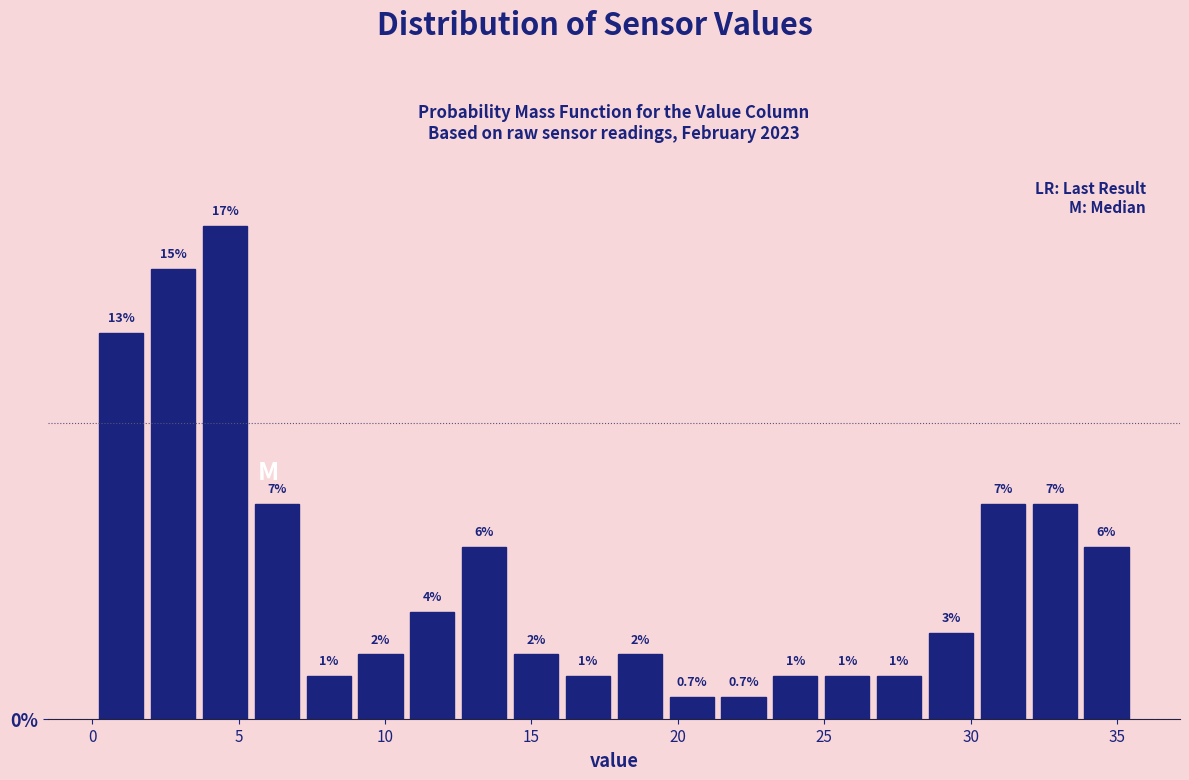

Read against the x-axis, roughly where is the centre of the tallest bar?

4.5